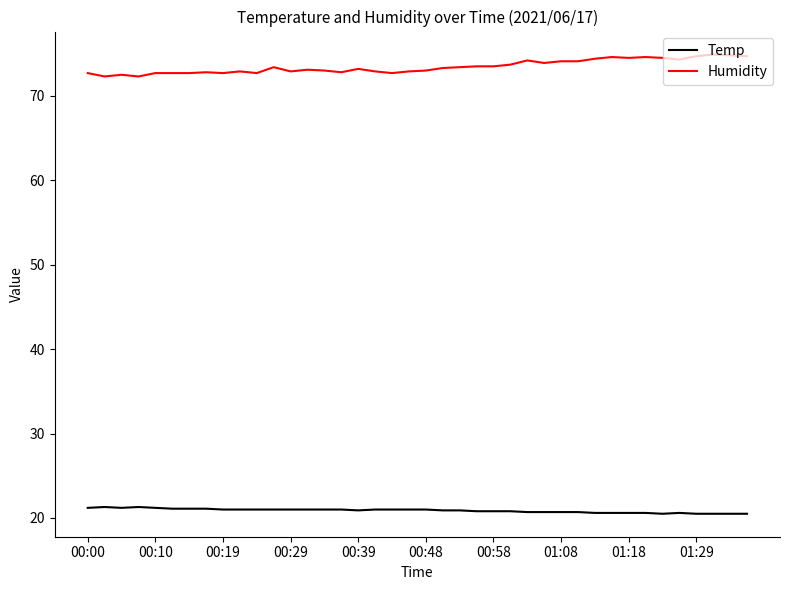

Count the number of categories in the chart.

40